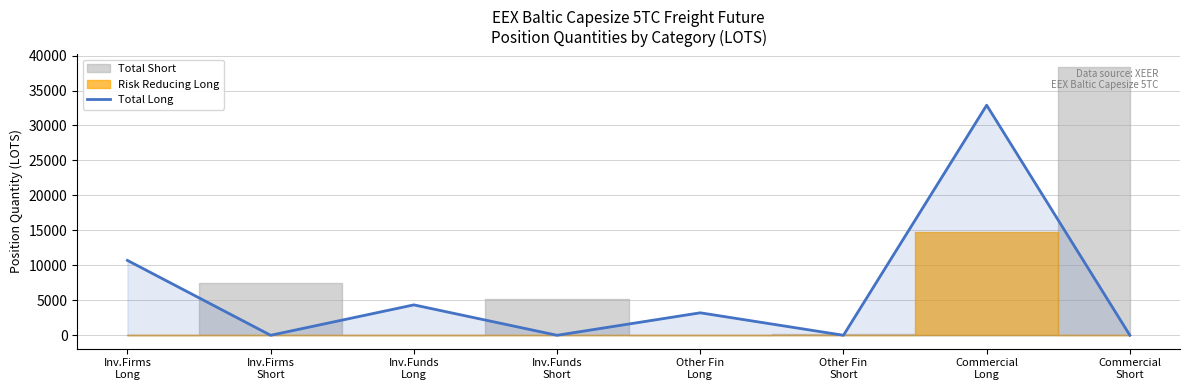

True or false: the data has more than 2 interior local peaks.

True